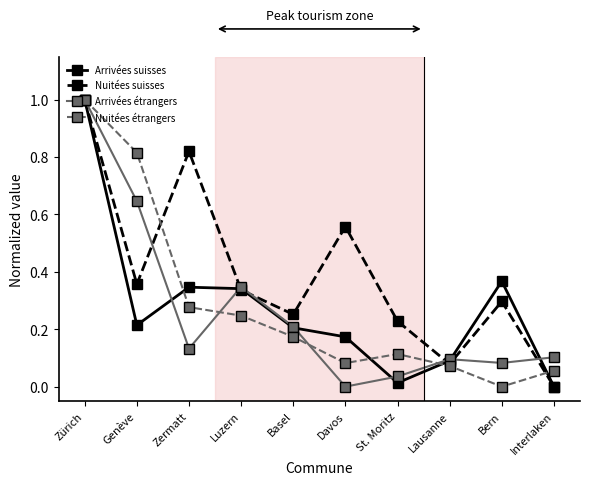

At which category does Nuitées étrangers reach its first local valley?

Davos